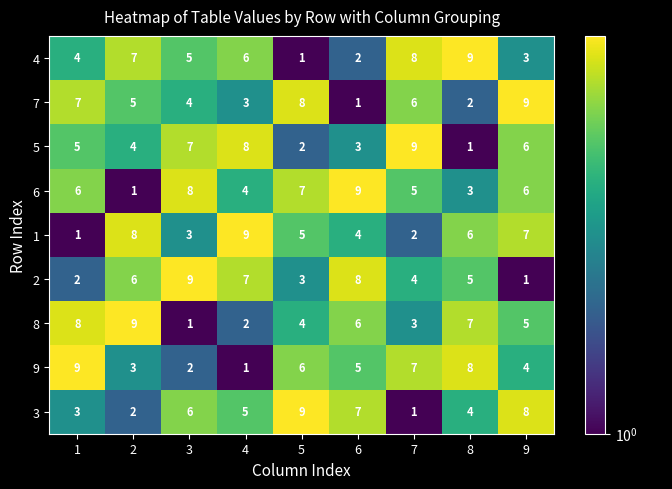

What is the total value across all series at 4?

45